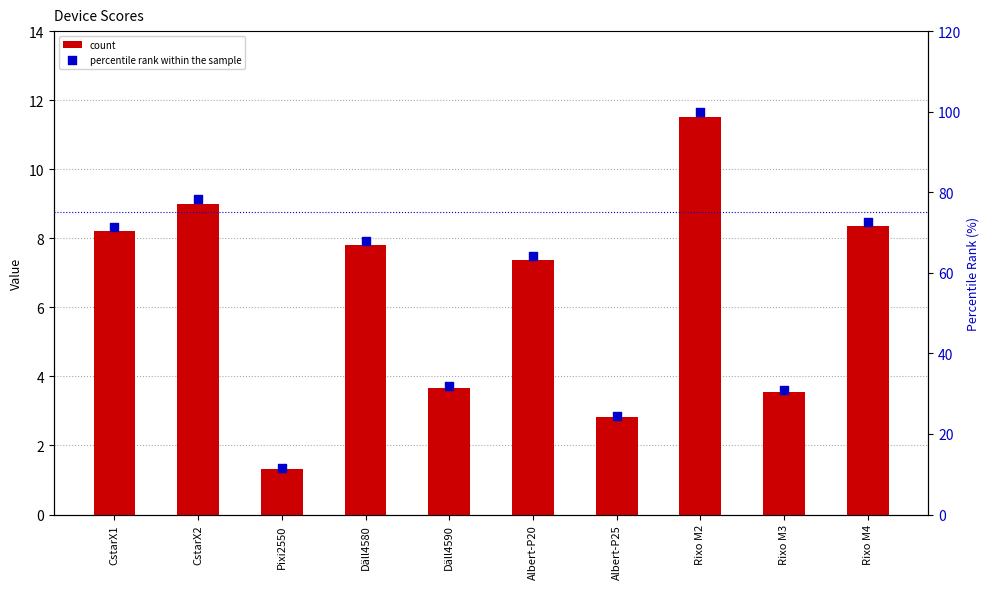

Which series has the largest Y range (max minus min)?

percentile rank within the sample